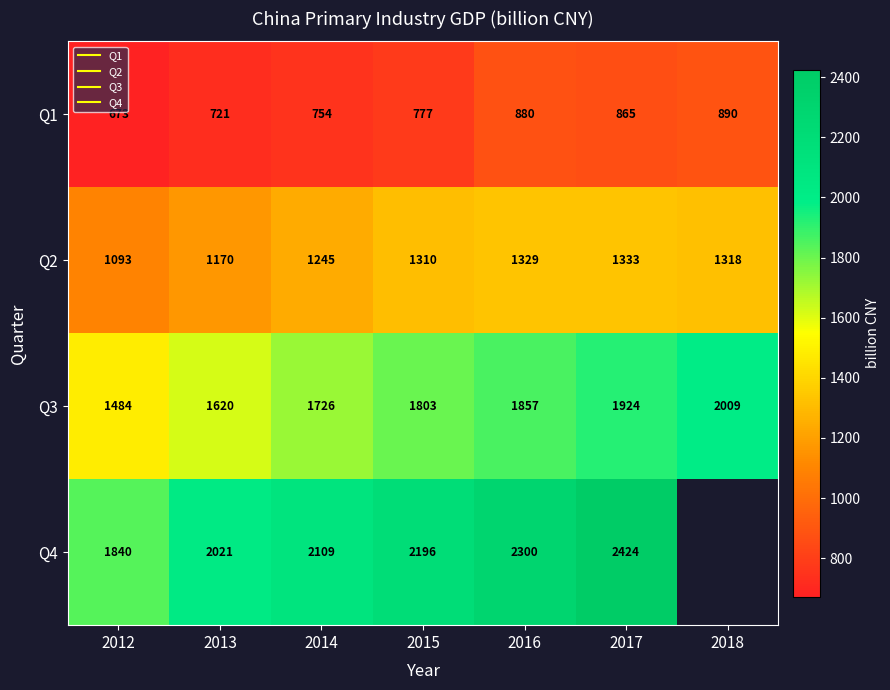

What is the total value across all series at 2017?

6546.8